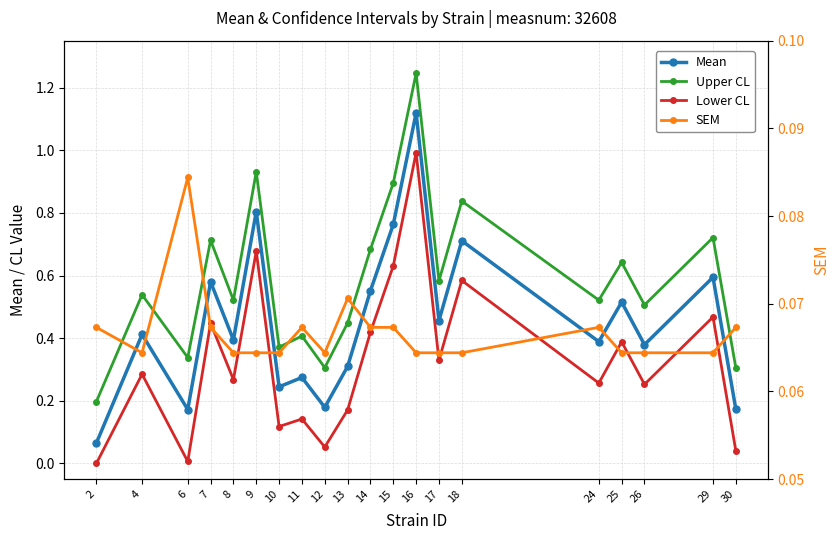

List the series in order of their peak value, lowest first.

SEM, Lower CL, Mean, Upper CL